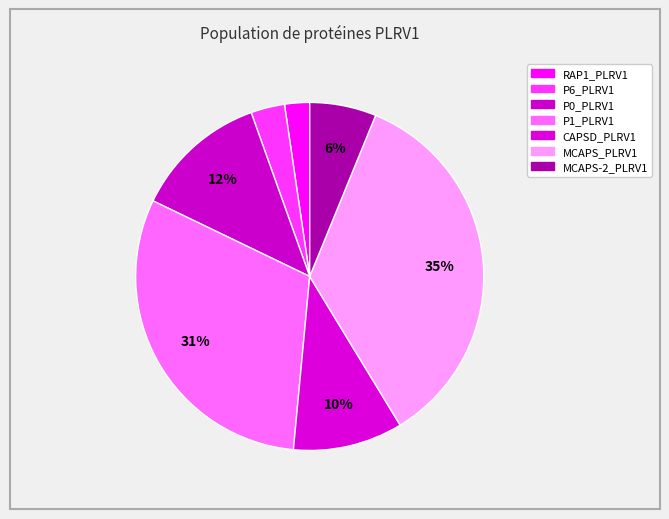

The P0_PLRV1 slice represents 5% of the pie. True or false?

False